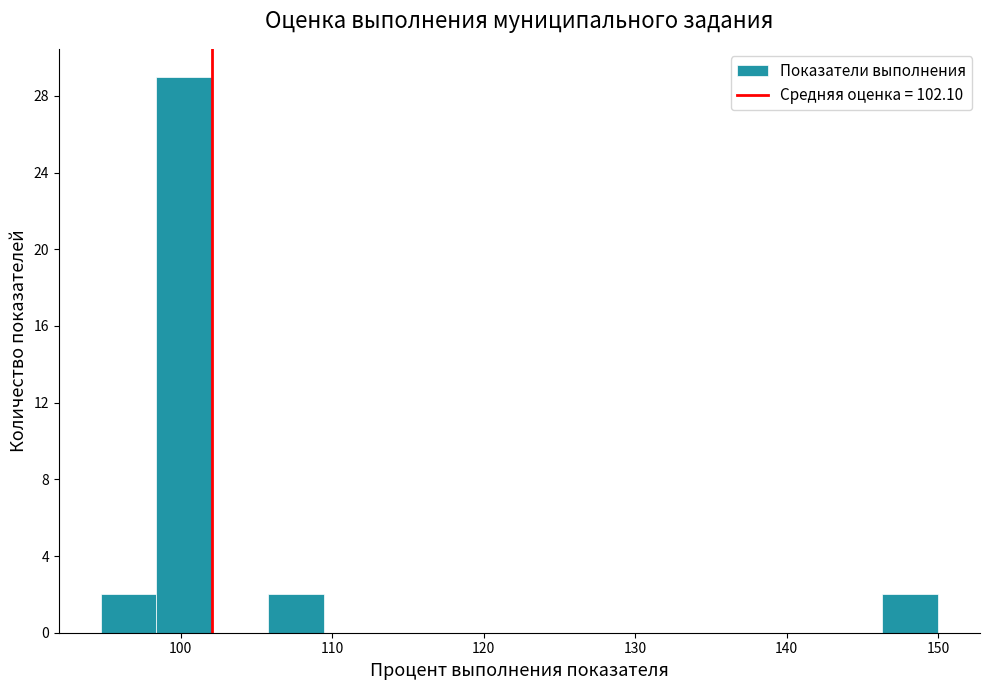

Around what value on the x-axis is the tallest bar? Give the approximate position of its centre, as read against the axis.

100